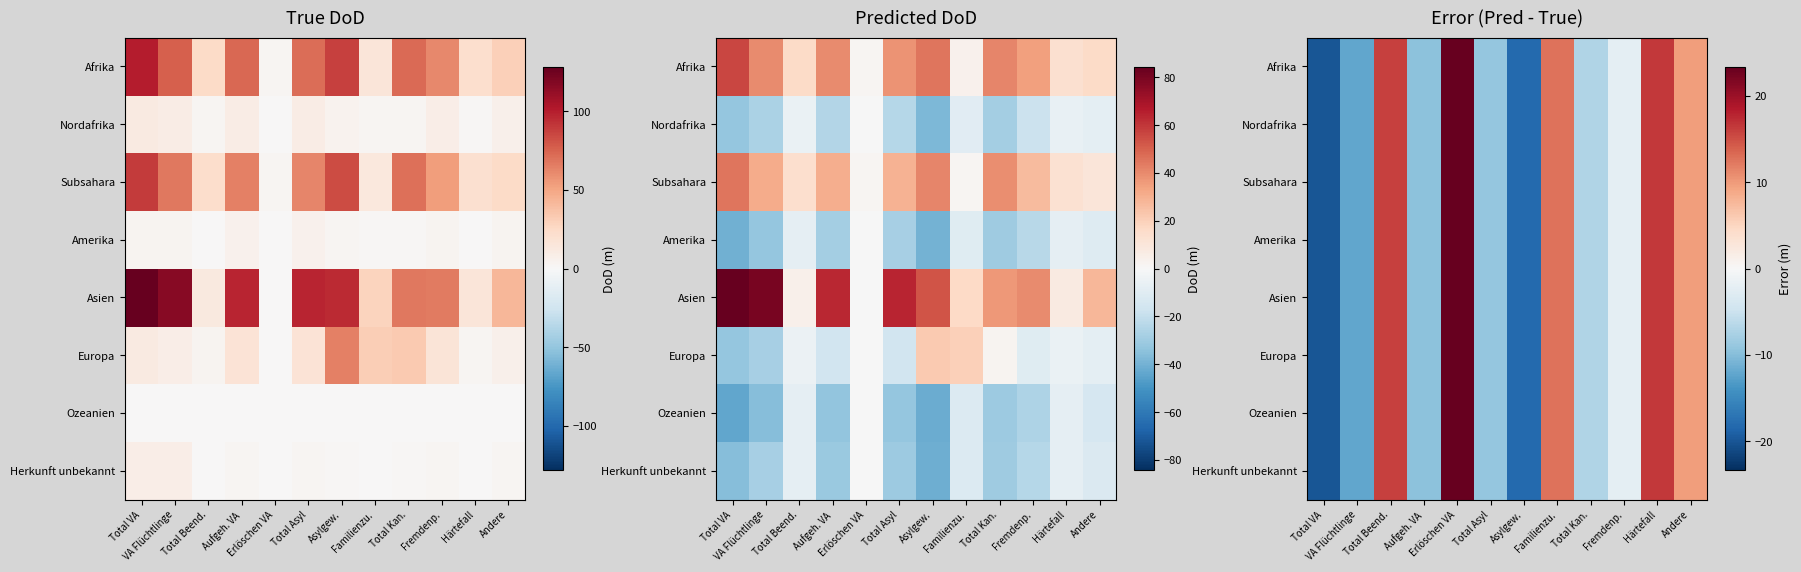

At which category is the sum across all series the highest?

Erlöschen VA